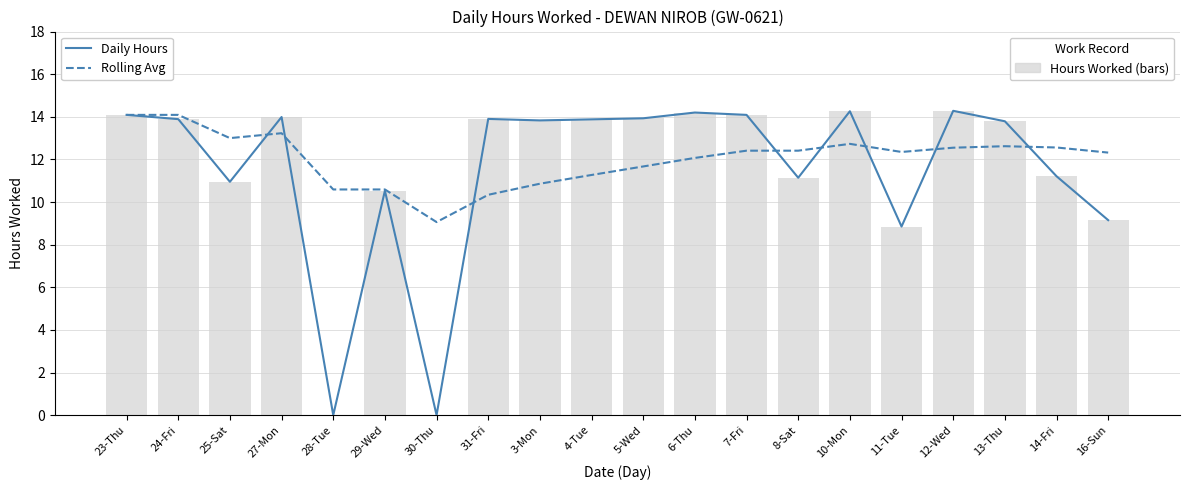

Reading left to right, transcribe all the data shown in this chart.

Daily Hours: 14.1	13.9	10.9	14.0	0.0	10.5	0.0	13.9	13.8	13.9	13.9	14.2	14.1	11.1	14.3	8.8	14.3	13.8	11.2	9.2
Rolling Avg: 14.1	14.1	13.0	13.2	10.6	10.6	9.1	10.3	10.9	11.3	11.7	12.1	12.4	12.4	12.7	12.3	12.6	12.6	12.6	12.3
Hours Worked: 14.1	13.9	10.9	14.0	0.0	10.5	0.0	13.9	13.8	13.9	13.9	14.2	14.1	11.1	14.3	8.8	14.3	13.8	11.2	9.2